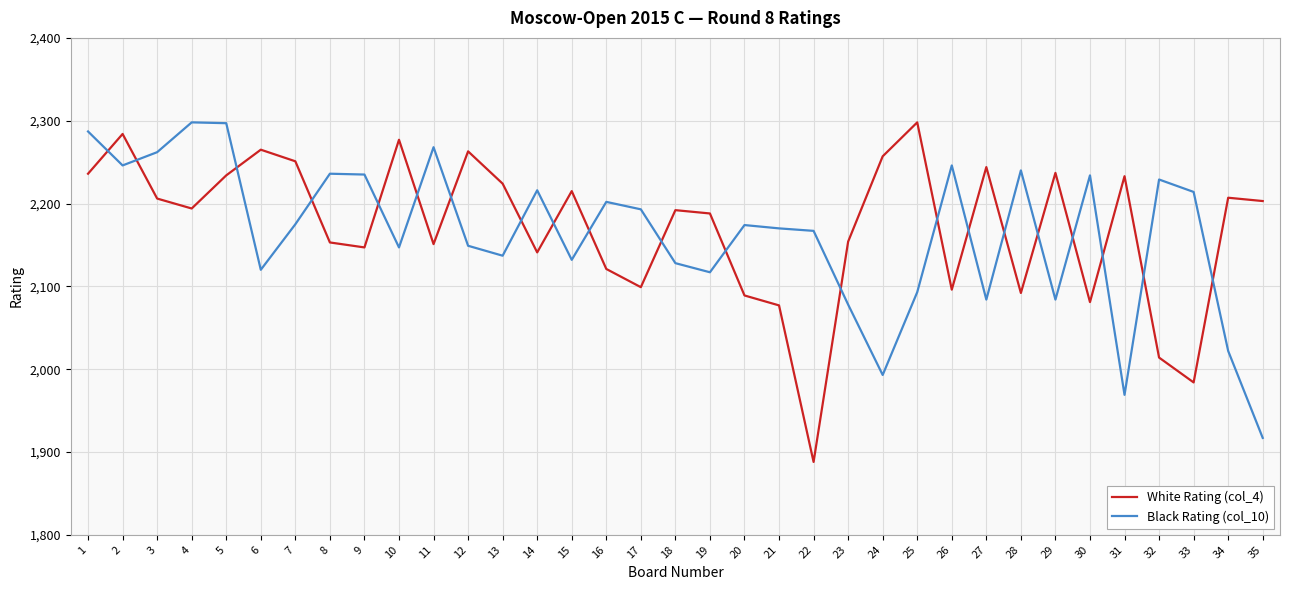

The value of Black Rating (col_10) at 13 is 2137. True or false?

True